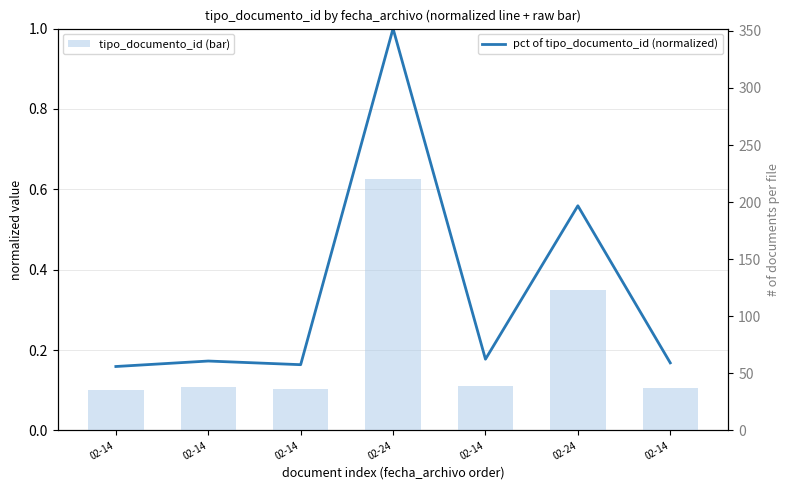

Are the bars horizontal?

No